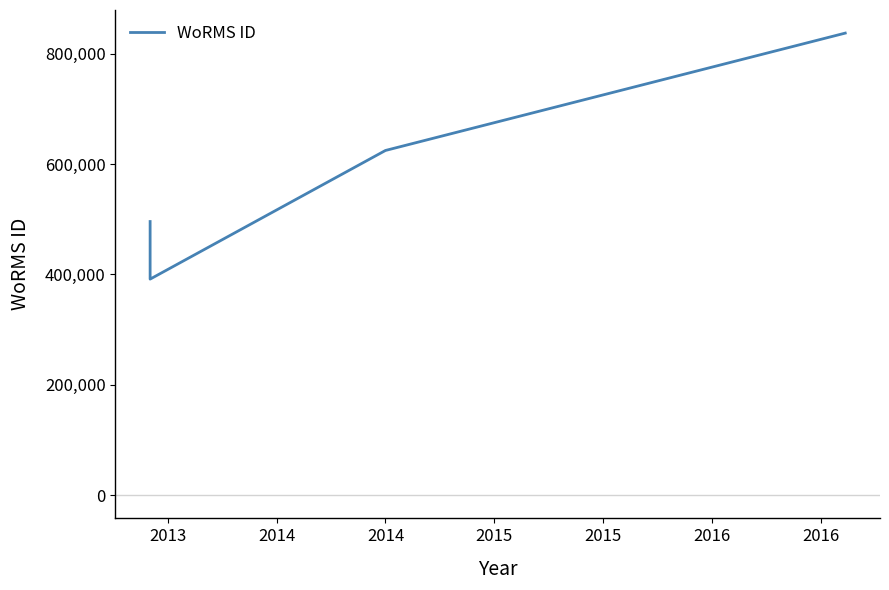

What is the sum of the values at 2014 and 2013?

1016022